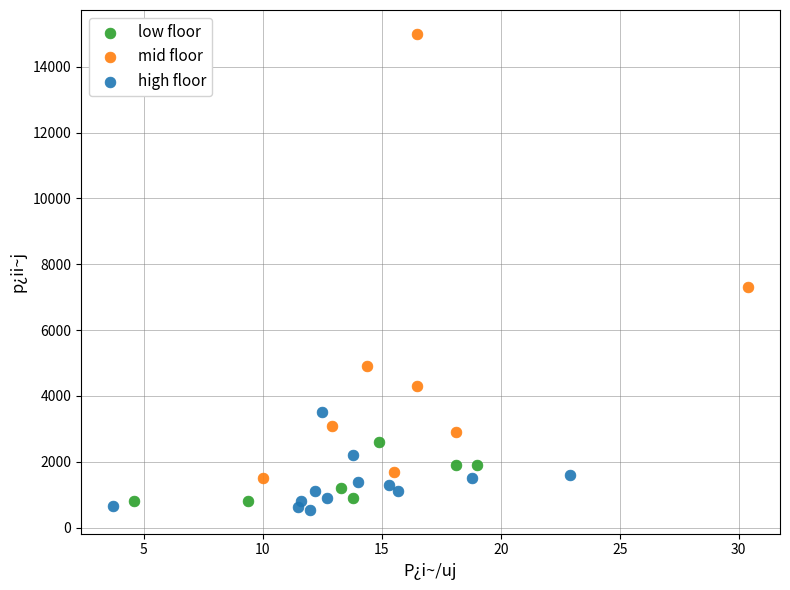

Which series contains the highest Y value?

mid floor